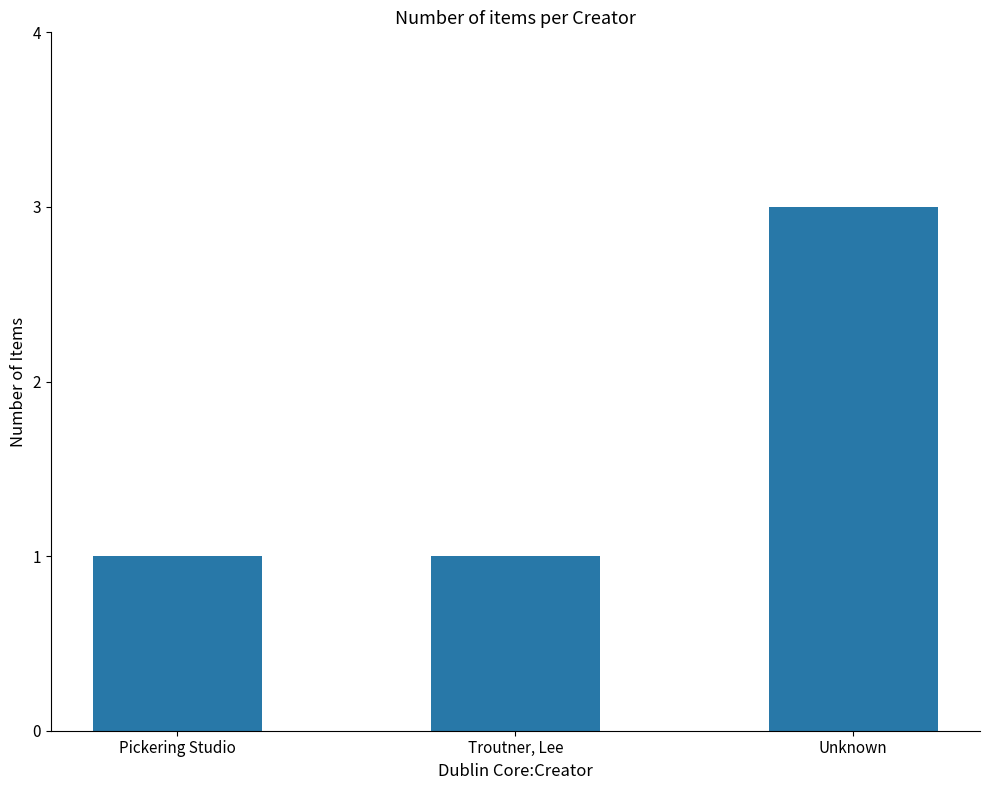

Reading left to right, list all the values displayed in this chart.

Pickering Studio=1	Troutner, Lee=1	Unknown=3